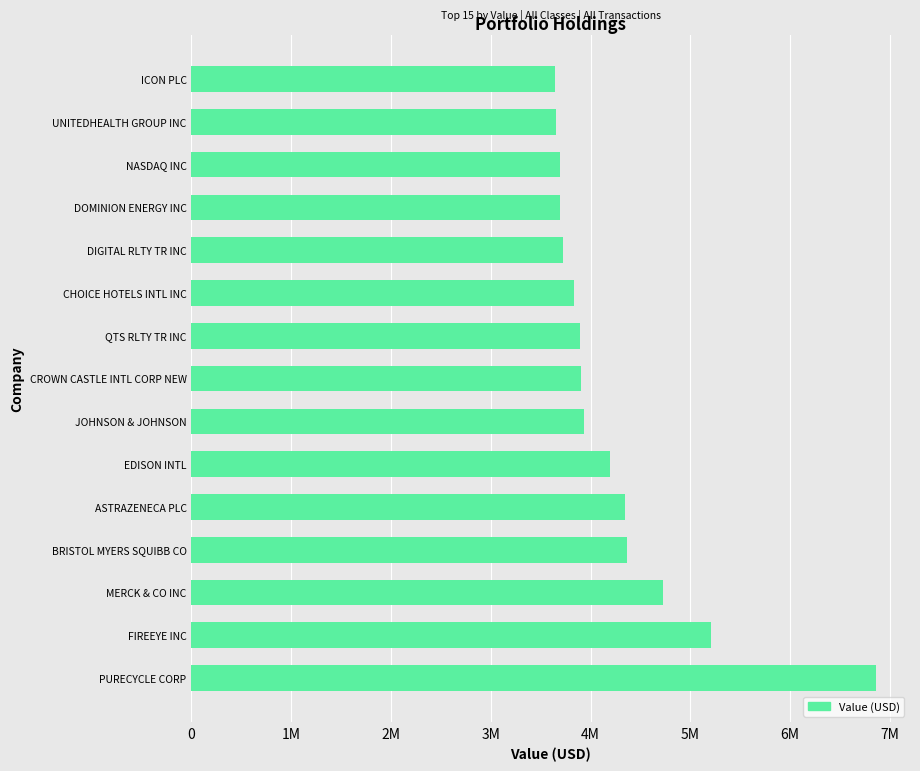

Count the number of data series in this chart.

1